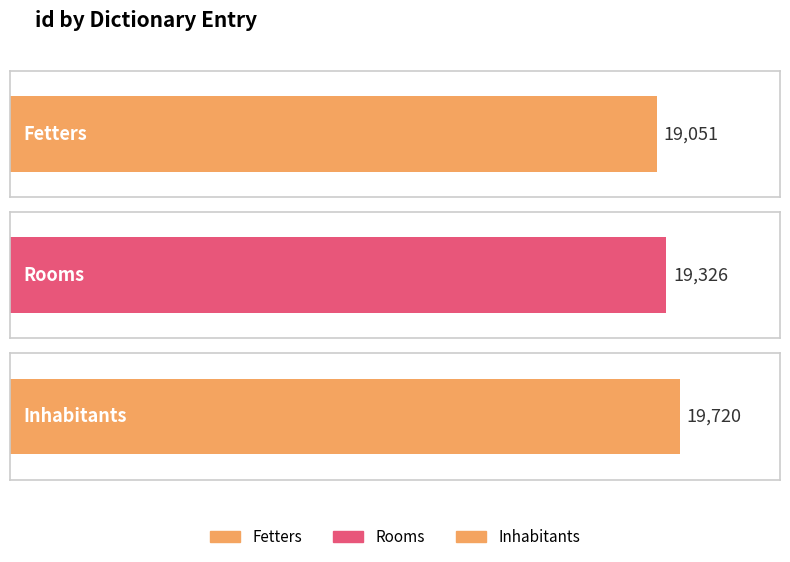

True or false: the data shows 19051 at Fetters.

True